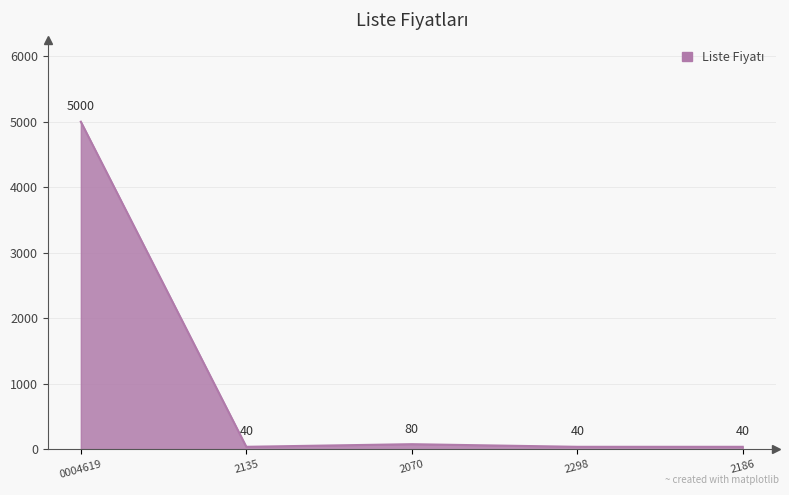

At which category does the data reach its first local valley?

2135